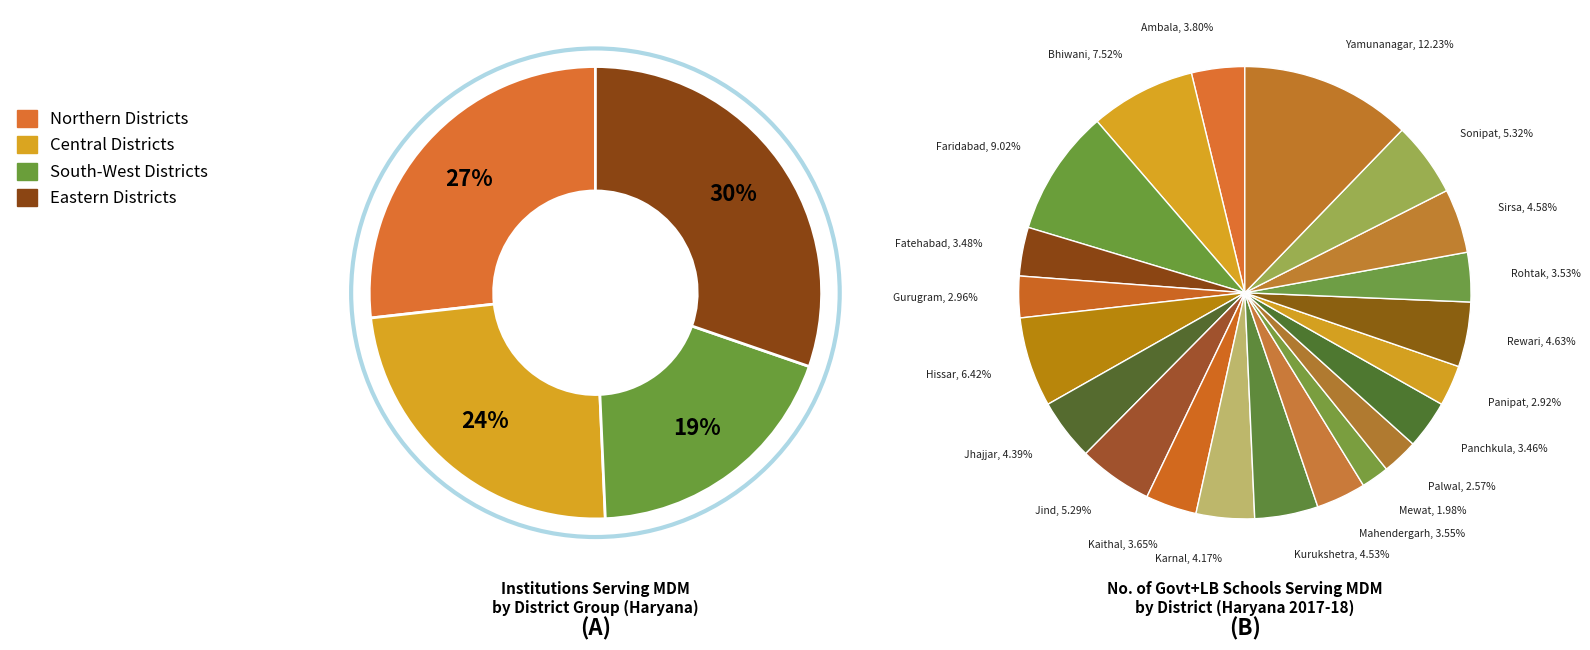

Rank the categories by value from lowest to highest.

Mewat, Palwal, Panipat, Gurugram, Panchkula, Fatehabad, Rohtak, Mahendergarh, Kaithal, Ambala, Karnal, Jhajjar, Kurukshetra, Sirsa, Rewari, Jind, Sonipat, Hissar, Bhiwani, Faridabad, Yamunanagar